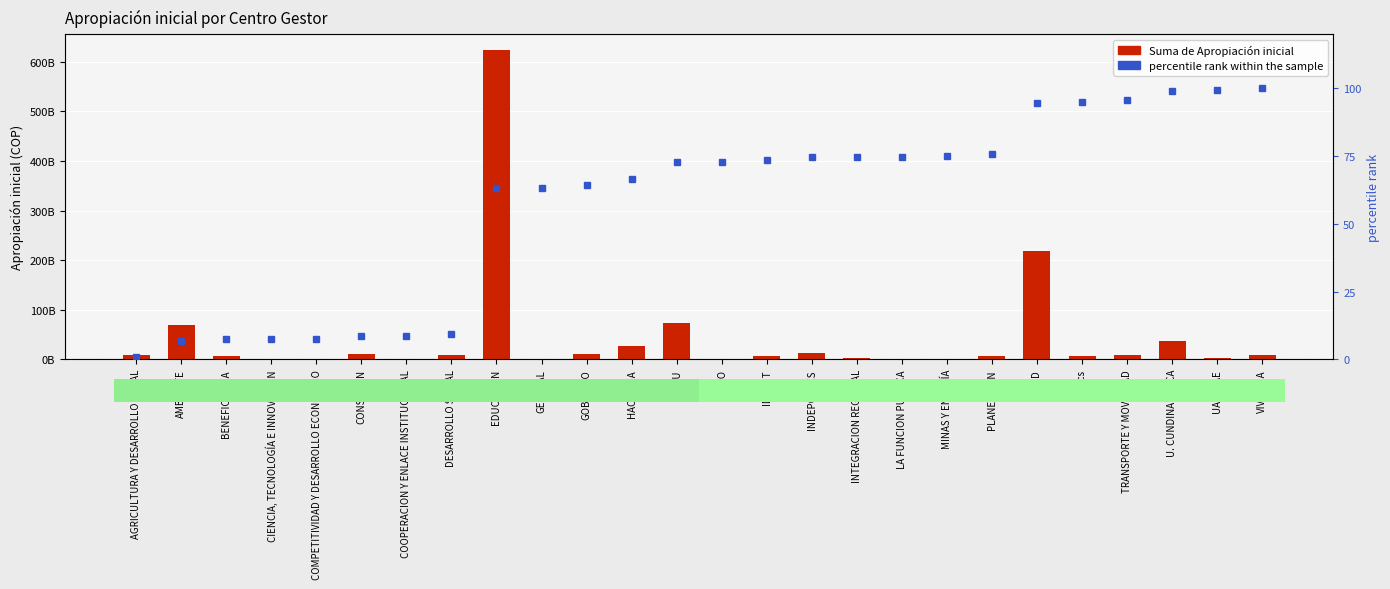

How many groups of bars are there?

26